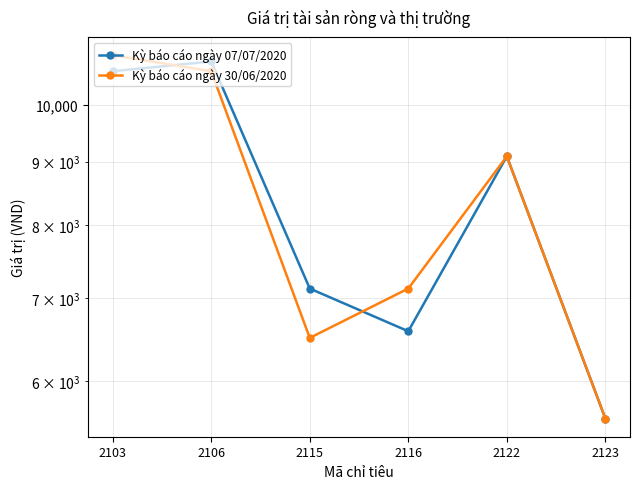

What is the minimum value for Kỳ báo cáo ngày 07/07/2020?

5600.0